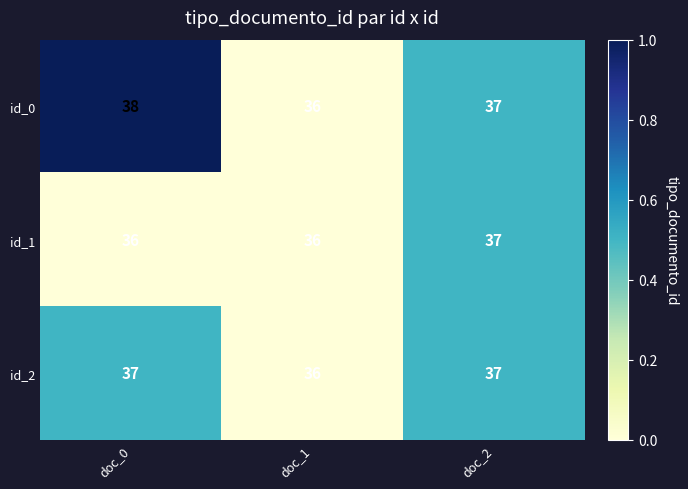

True or false: id_2 has a value of 36 at doc_1.

True